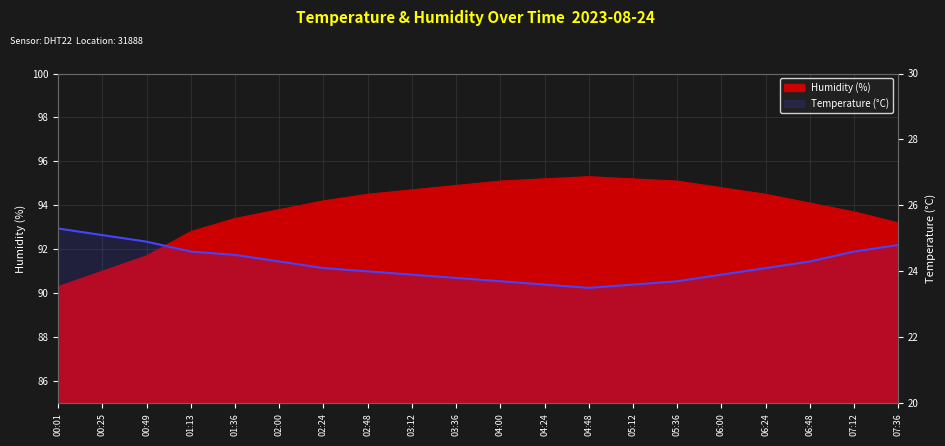

What is the ratio of the value at 03:36 to the value at 02:00?

1.0